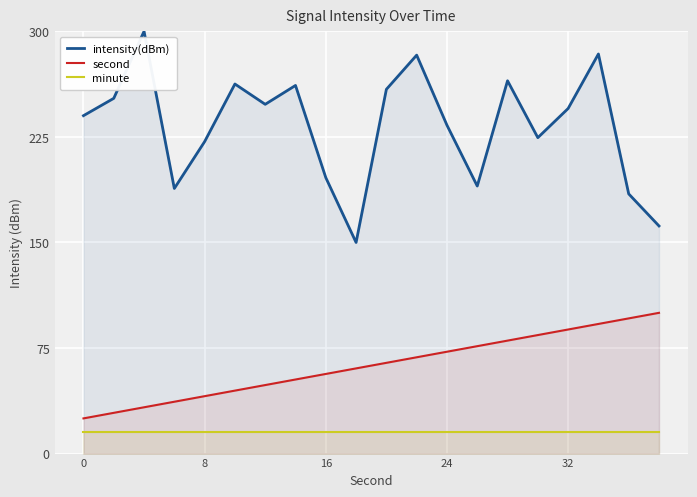

What is the difference between the maximum and minimum values in the intensity(dBm) series?

150.0